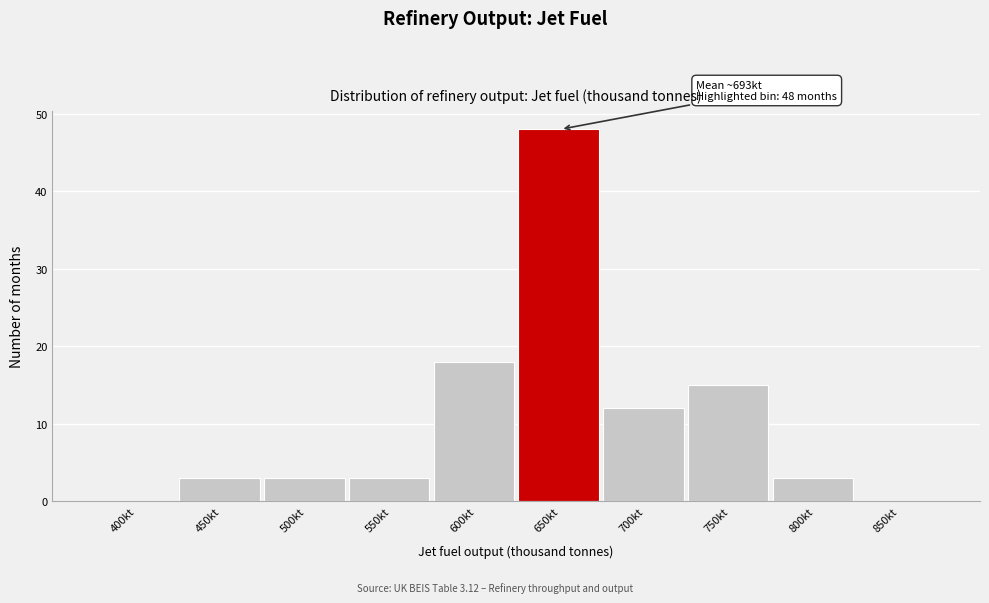

Reading left to right, transcribe all the data shown in this chart.

400kt=0	450kt=3	500kt=3	550kt=3	600kt=18	650kt=48	700kt=12	750kt=15	800kt=3	850kt=0